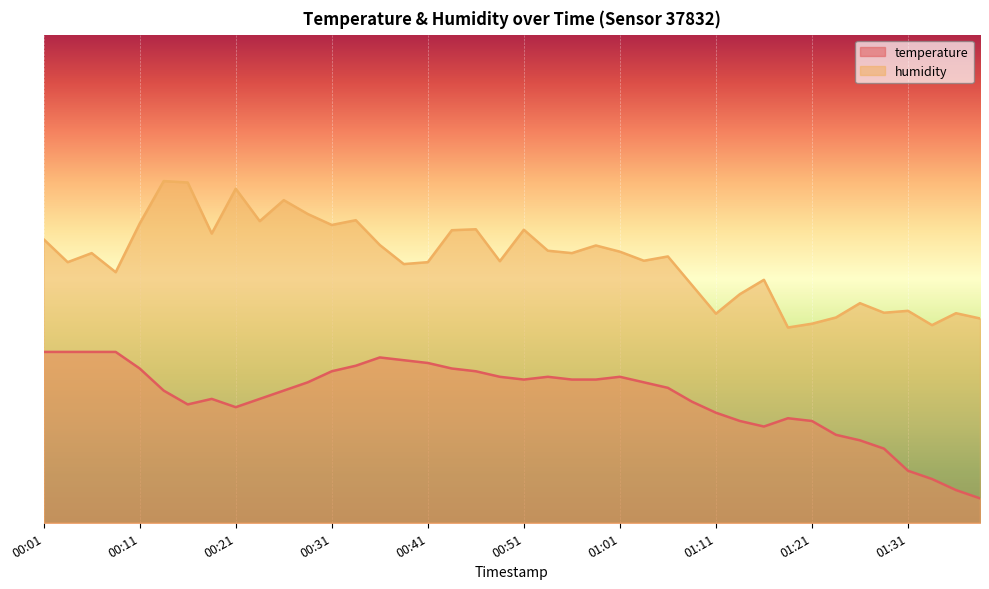

Read the humidity value at 01:28.

43.0